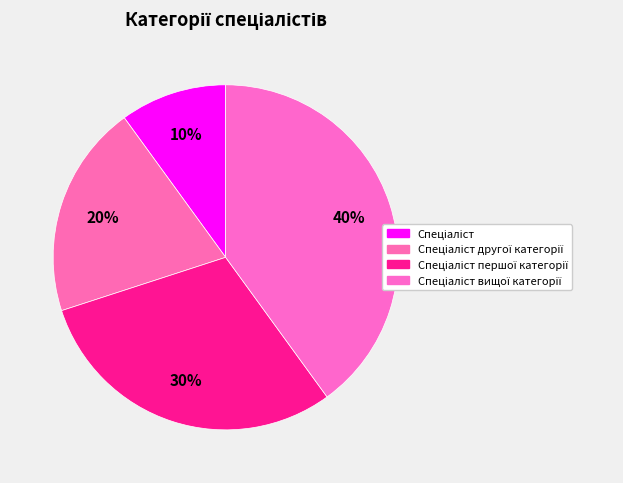

What is the smallest slice in the pie chart?

Спеціаліст